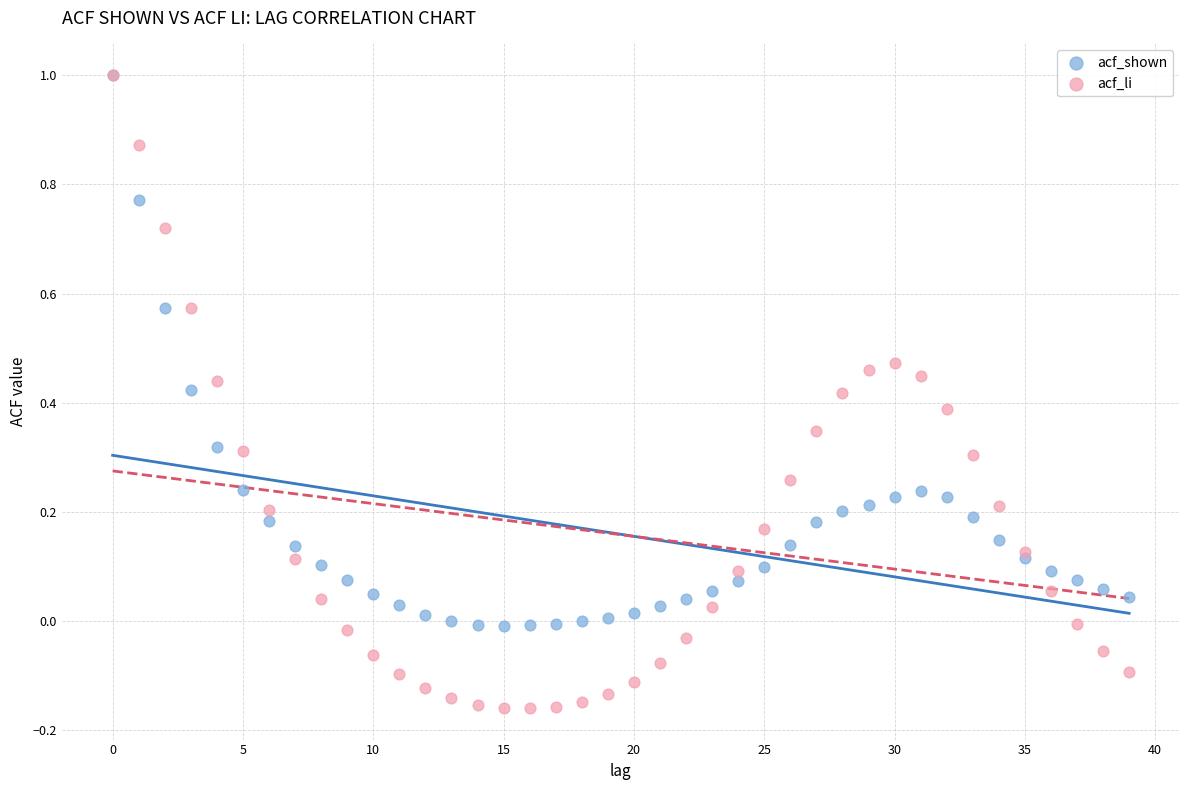

What are all the series names shown in the legend?

acf_shown, acf_li